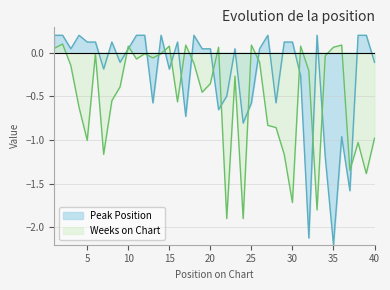

Which has a higher value, 16 or 35?

16